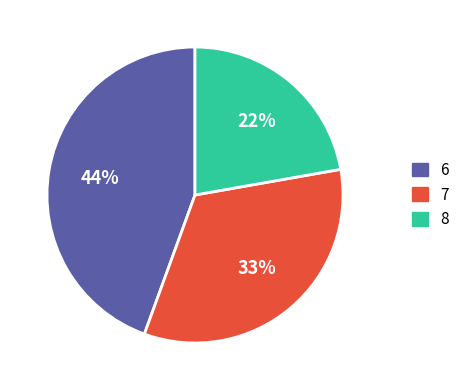

Between 7 and 8, which is larger?

7